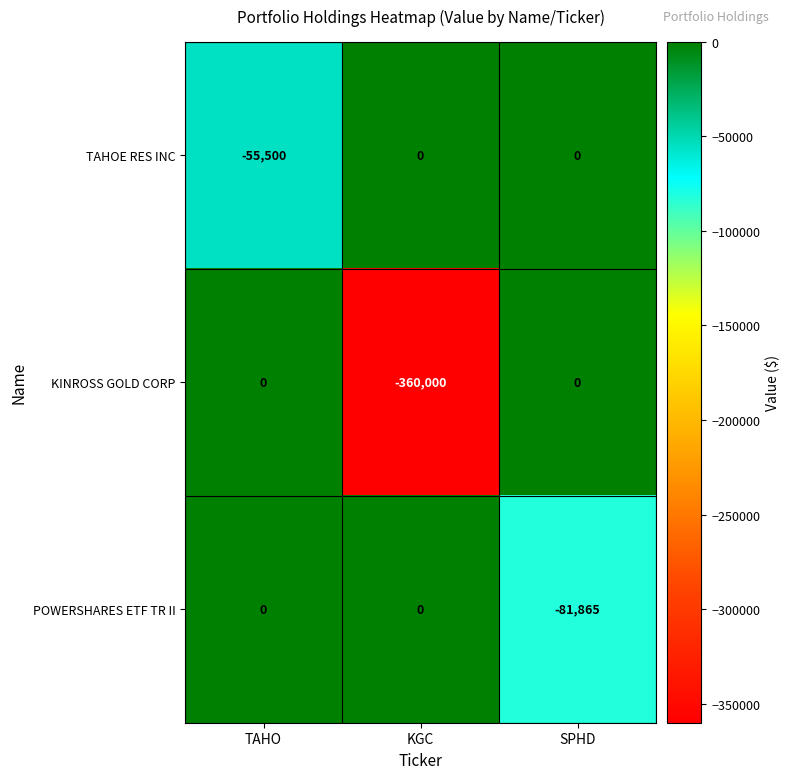

What is the sum of all KINROSS GOLD CORP values?

-360000